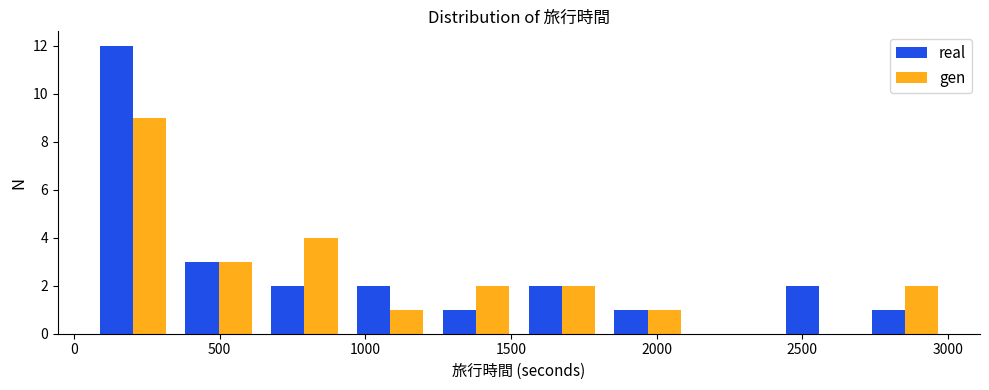

Reading left to right, list every range on the x-axis with the height of the bar of each series over it. Neither the bar edges nor the heights are printed on the chart, so give them approximately, as read against the axes.

50 to 350: real=12	gen=9
350 to 650: real=3	gen=3
650 to 950: real=2	gen=4
950 to 1250: real=2	gen=1
1250 to 1550: real=1	gen=2
1550 to 1800: real=2	gen=2
1800 to 2100: real=1	gen=1
2100 to 2400: real=0	gen=0
2400 to 2700: real=2	gen=0
2700 to 3000: real=1	gen=2